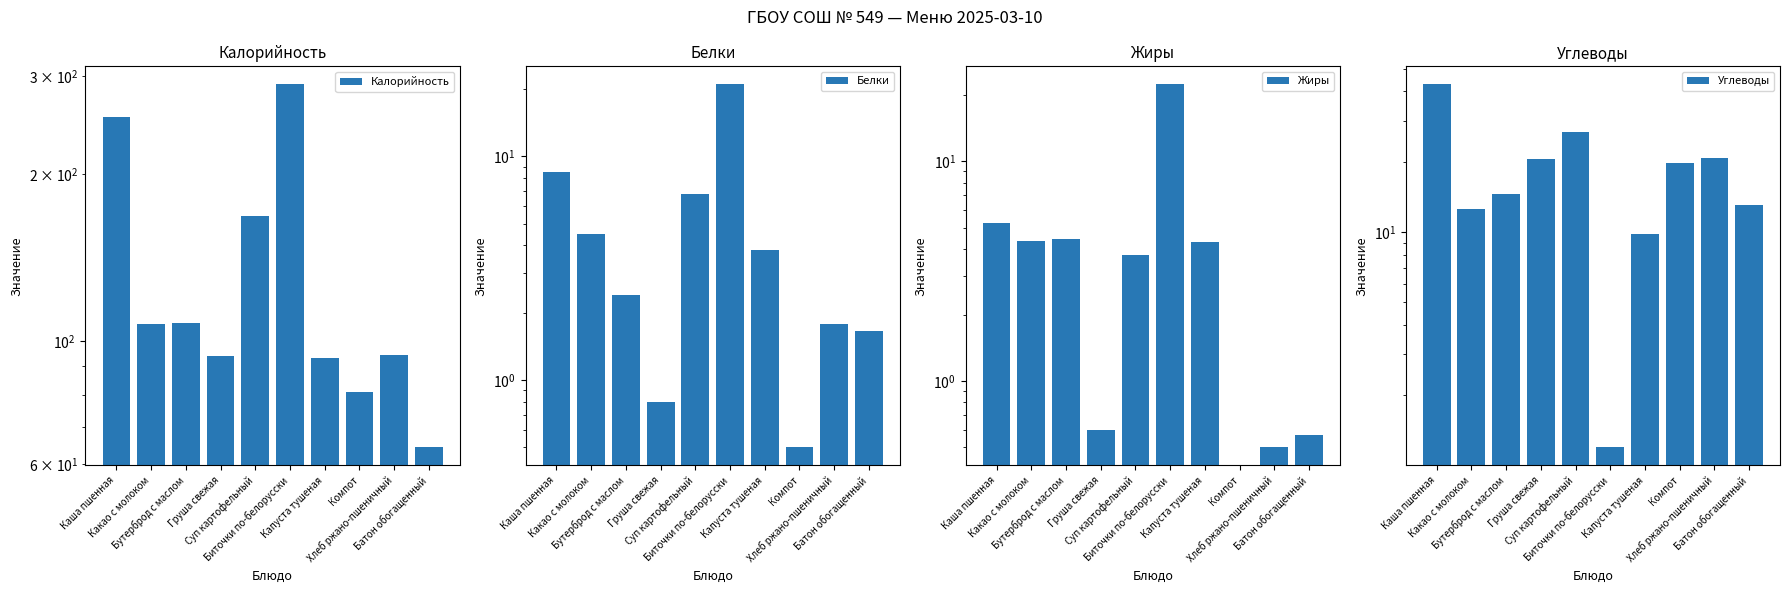

Is the value of Жиры at Компот greater than the value of Калорийность at Компот?

No